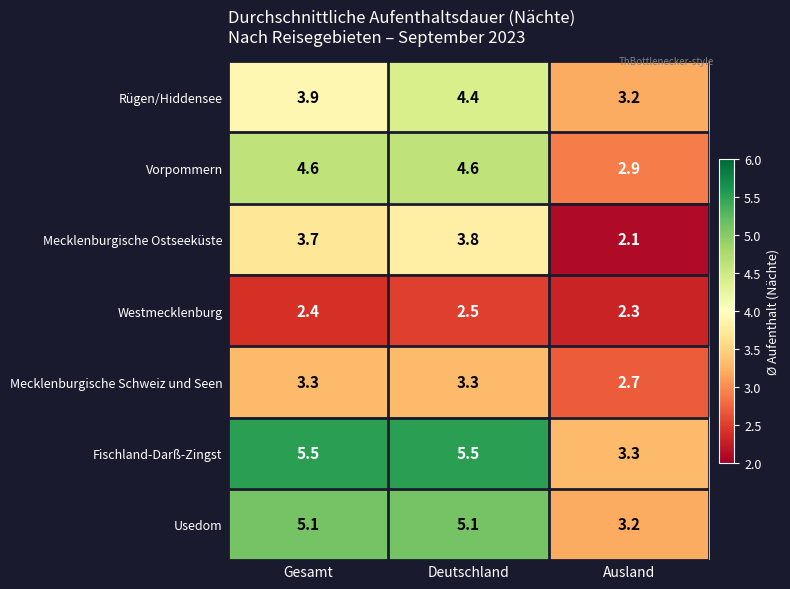

At which category is the sum across all series the highest?

Deutschland